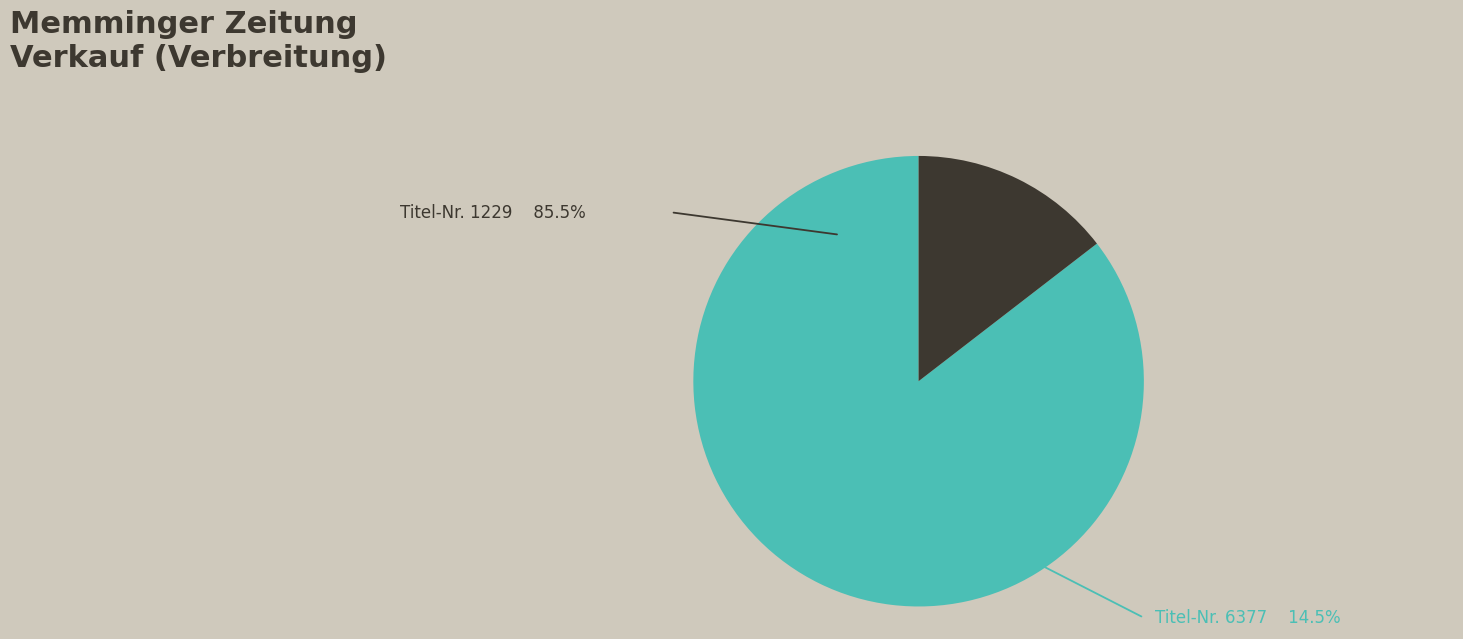

Is there any slice that represents more than half of the pie?

Yes